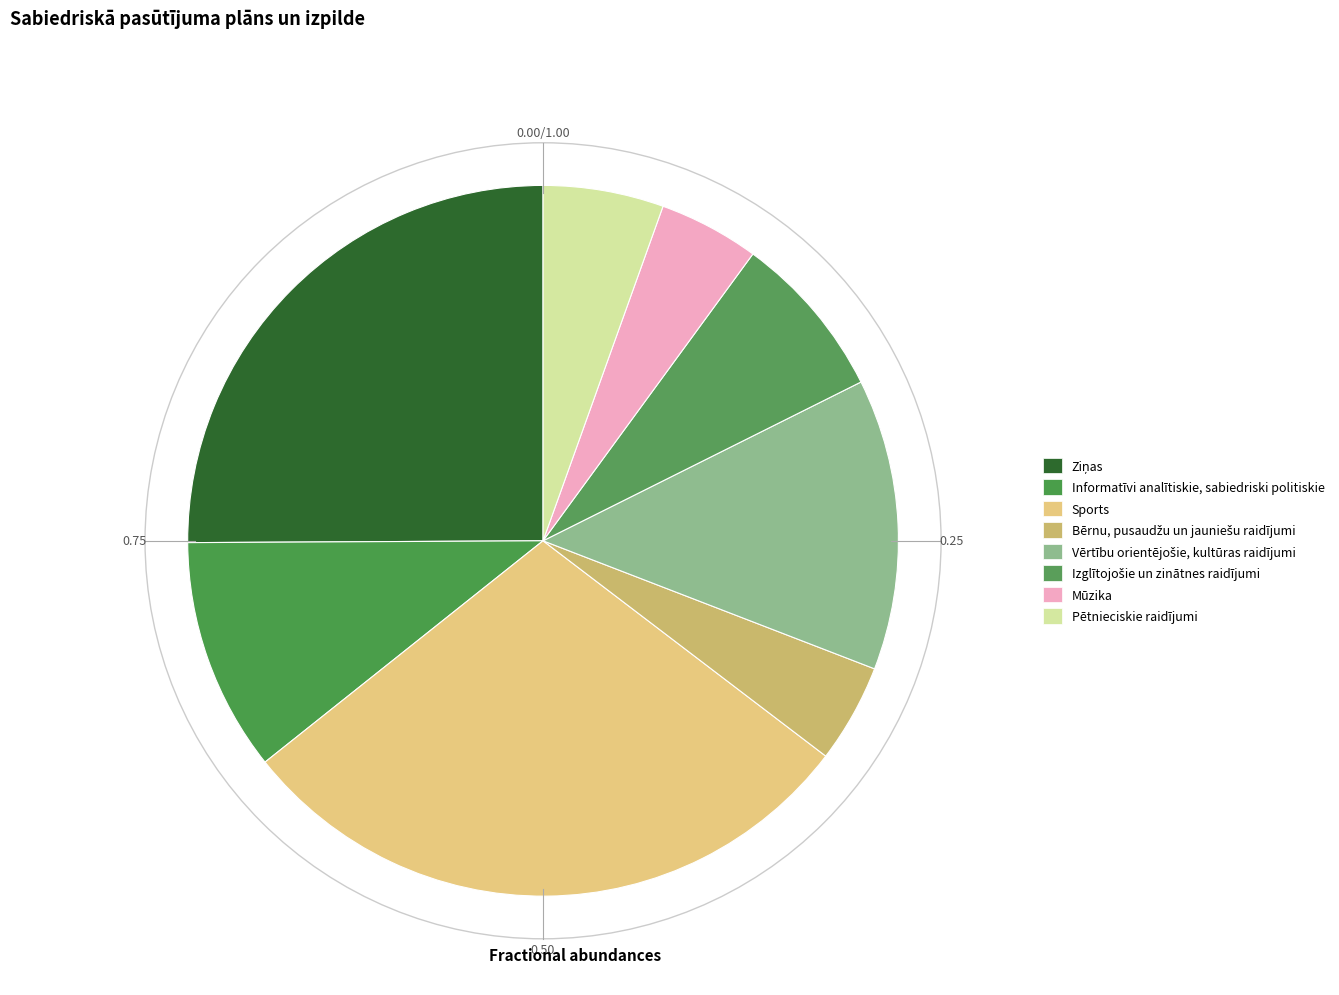

Which slice is the largest?

Sports